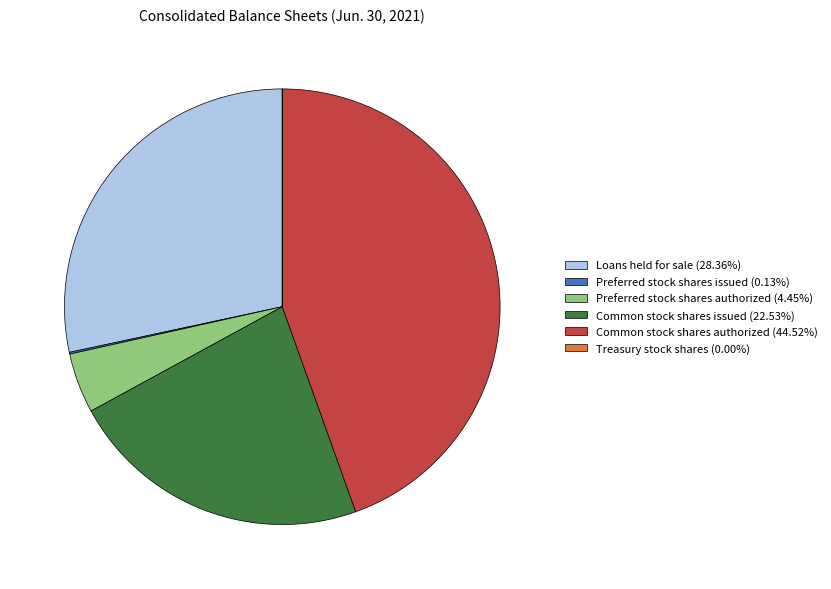

Approximately how many times larger is the value at Loans held for sale (28.36%) compared to Common stock shares issued (22.53%)?

1.3